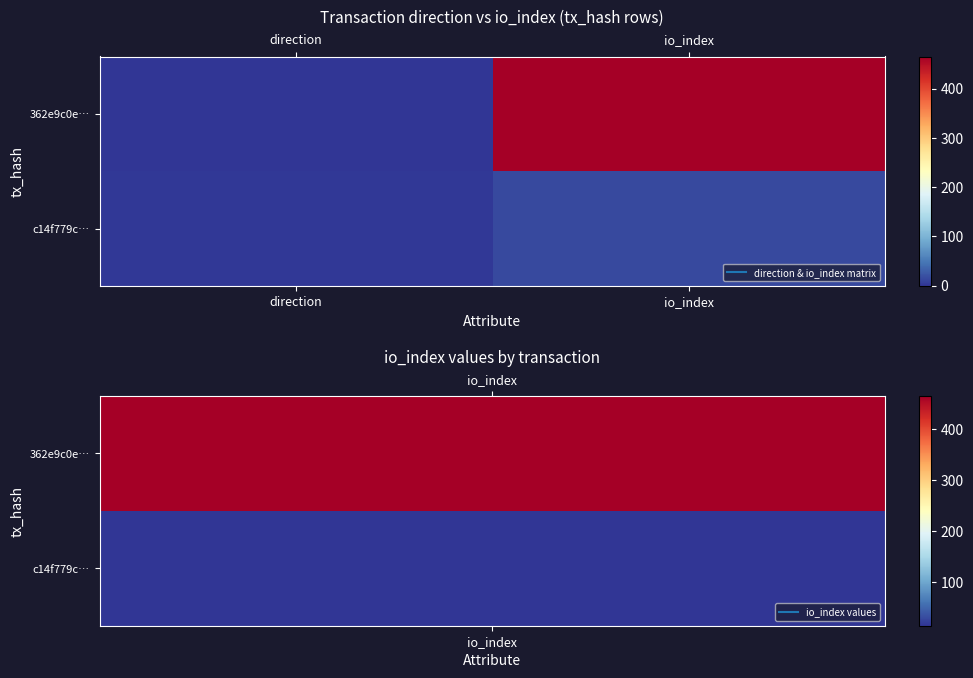

What is the greatest value displayed?

465